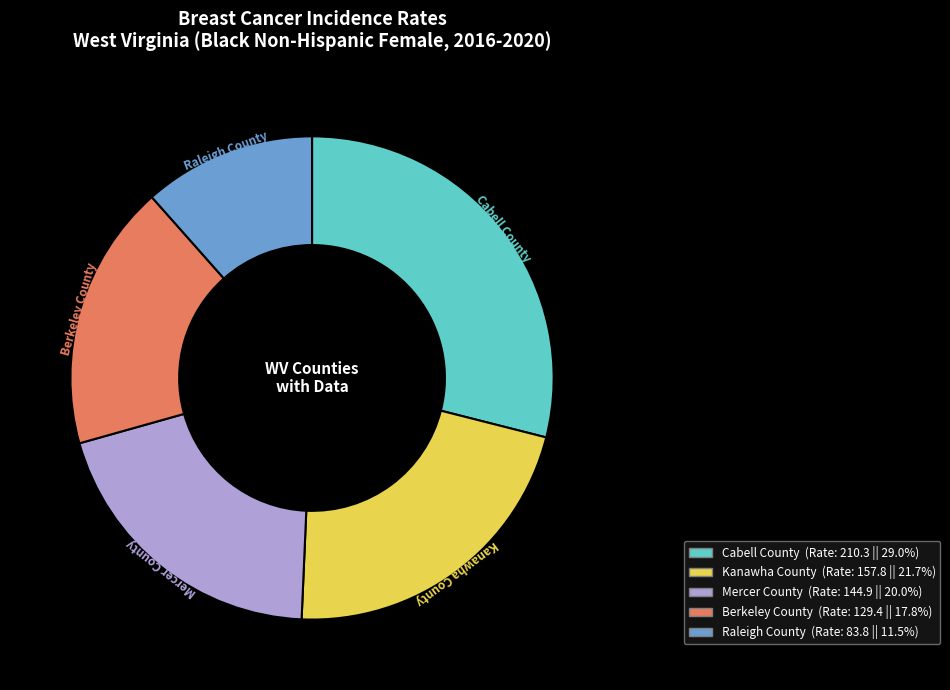

What is the largest slice in the pie chart?

Cabell County